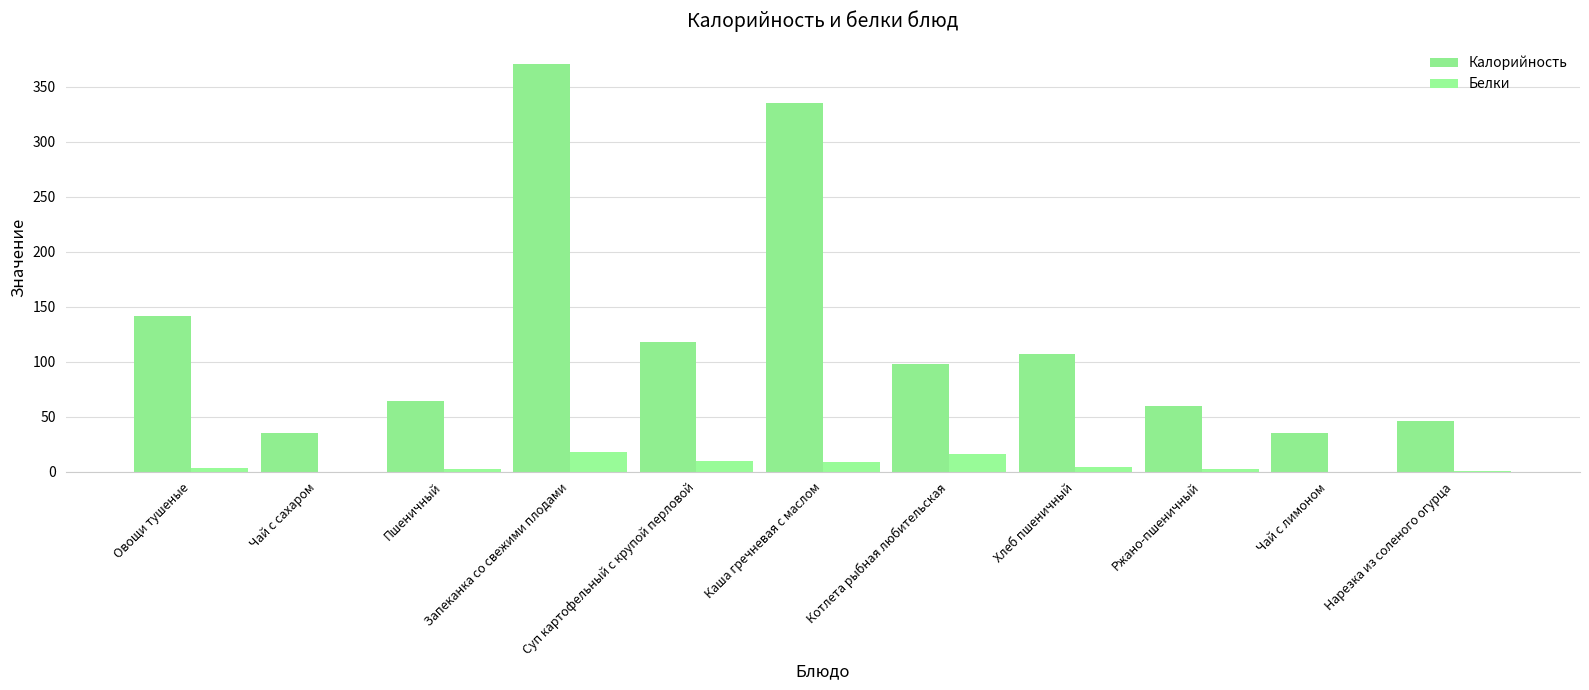

At which category is the sum across all series the highest?

Запеканка со свежими плодами